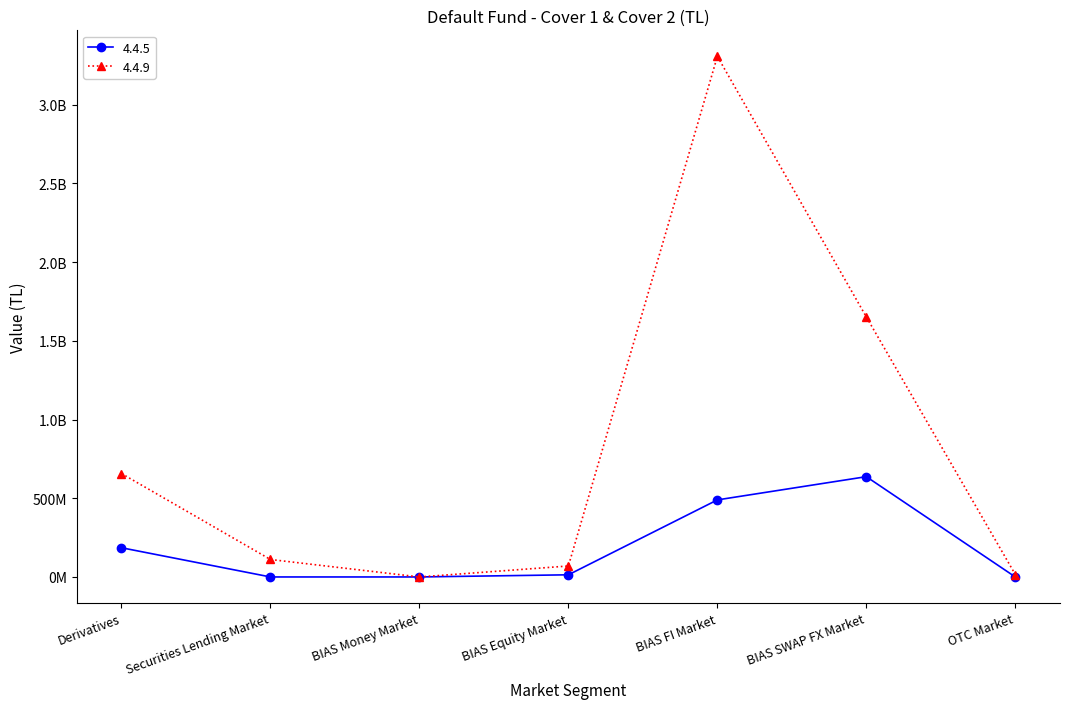

Reading left to right, what are all the values shown in this chart?

4.4.5: Derivatives=185537331.0	Securities Lending Market=0.0	BIAS Money Market=0.0	BIAS Equity Market=13706042.9	BIAS FI Market=489418379.0	BIAS SWAP FX Market=636945955.8	OTC Market=0.0
4.4.9: Derivatives=656903742.4	Securities Lending Market=110946020.7	BIAS Money Market=0.0	BIAS Equity Market=69685325.9	BIAS FI Market=3306242028.0	BIAS SWAP FX Market=1651341366.8	OTC Market=15592577.3